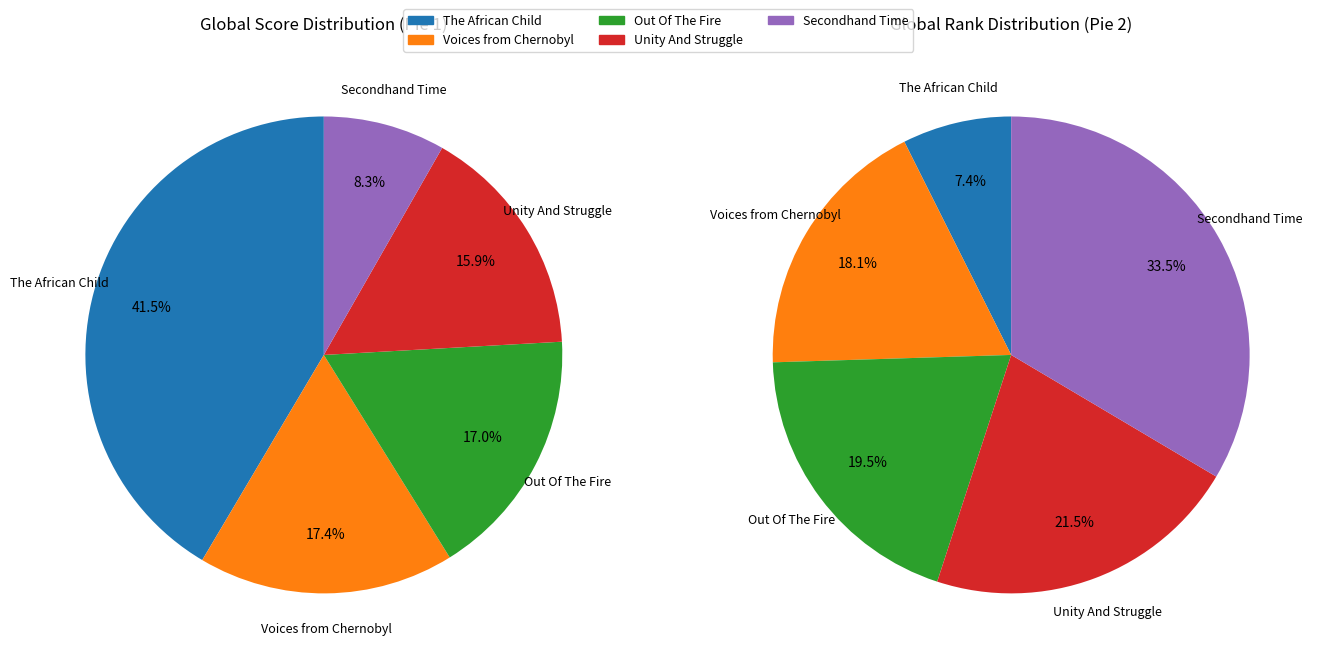

Which slice is the largest?

The African Child